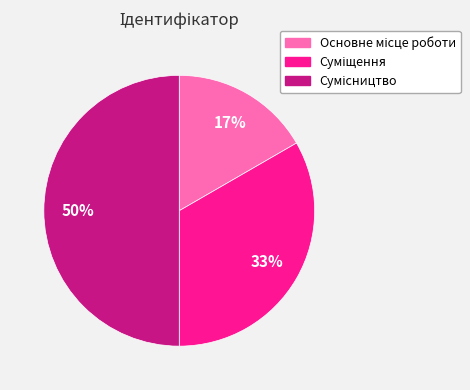

To the nearest percent, what is the average slice percentage?

33%